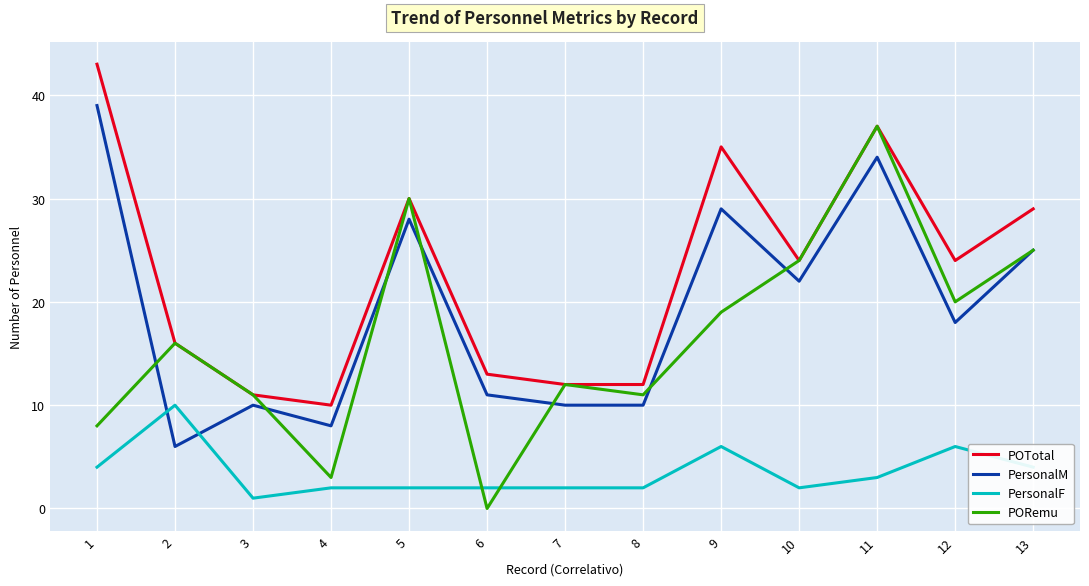

What are all the series names shown in the legend?

POTotal, PersonalM, PersonalF, PORemu